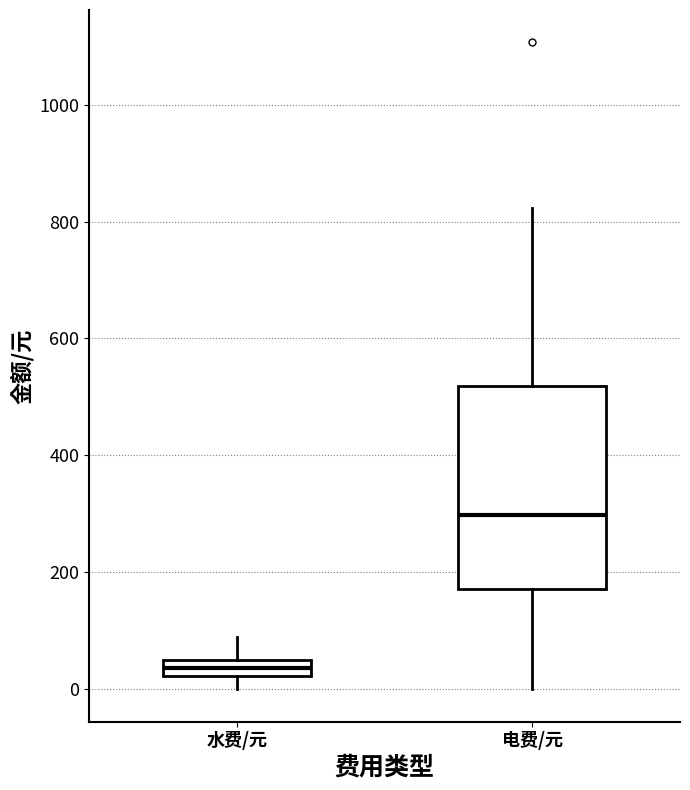

Where does the median line of the box for 电费/元 sit on the y-axis? The values are not printed on the chart, so give them approximately, as read against the axis.

300